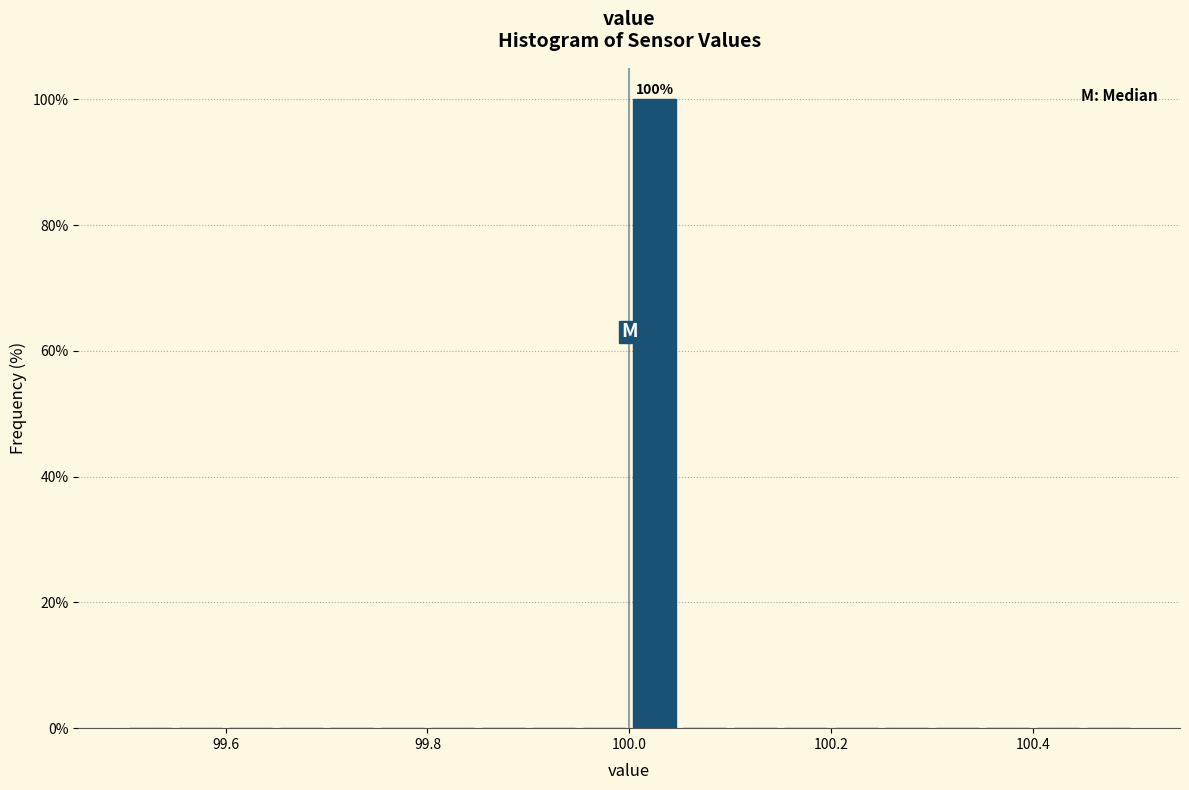

Read against the x-axis, roughly where is the centre of the tallest bar?

100.02